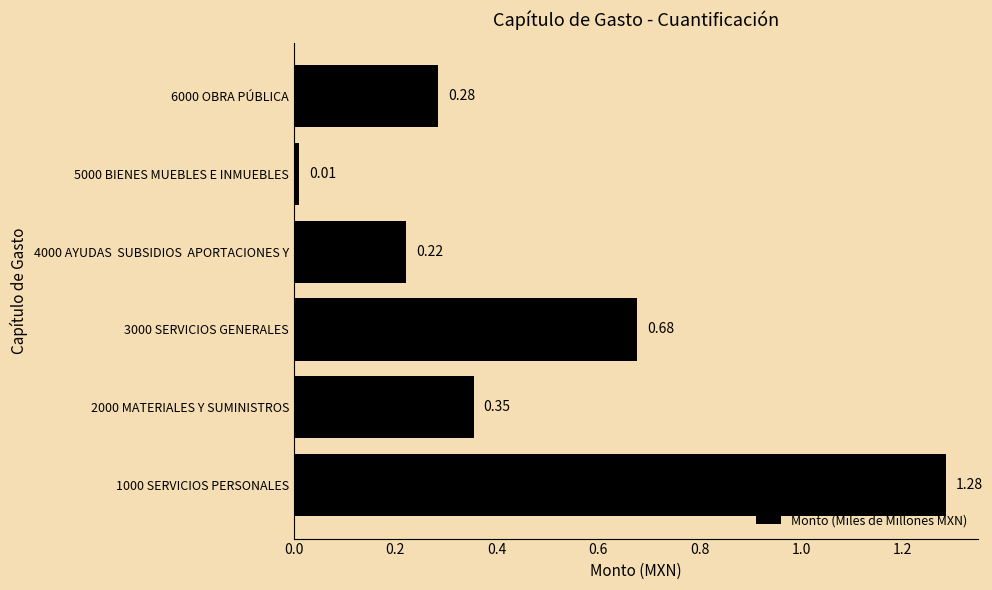

What is the difference between the values at 4000 AYUDAS  SUBSIDIOS  APORTACIONES Y and 3000 SERVICIOS GENERALES?

0.5